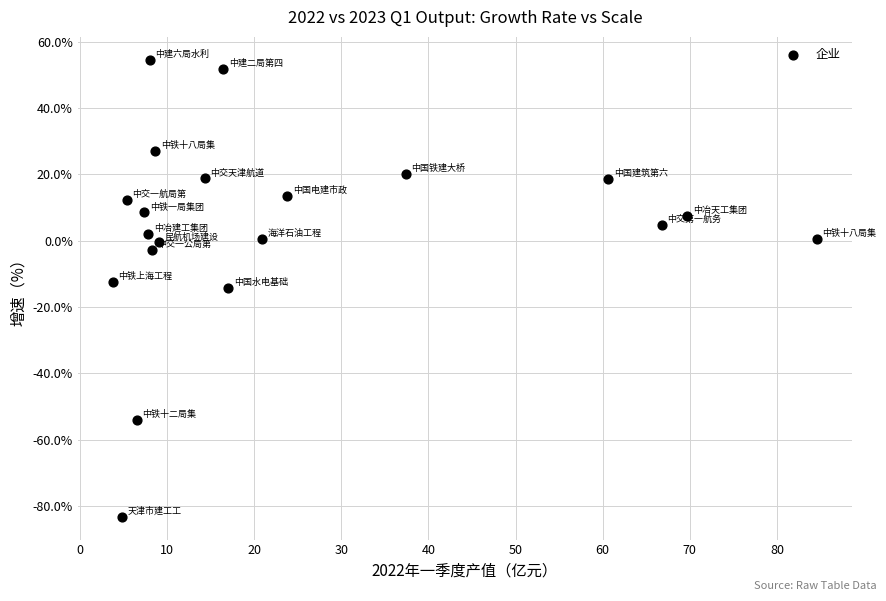

What is the range of X values (max minus min)?

80.8